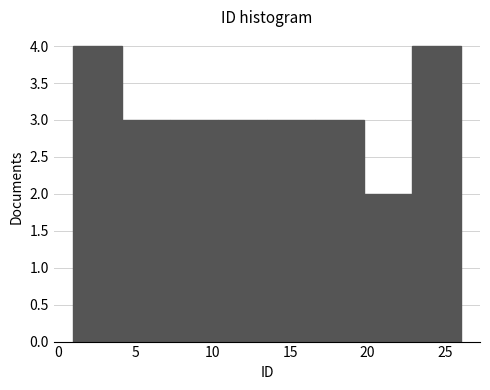

What is the height of the bar covering 20.0 to 23.0 on the x-axis? Neither the bar edges nor the heights are printed on the chart, so give them approximately, as read against the axes.

2